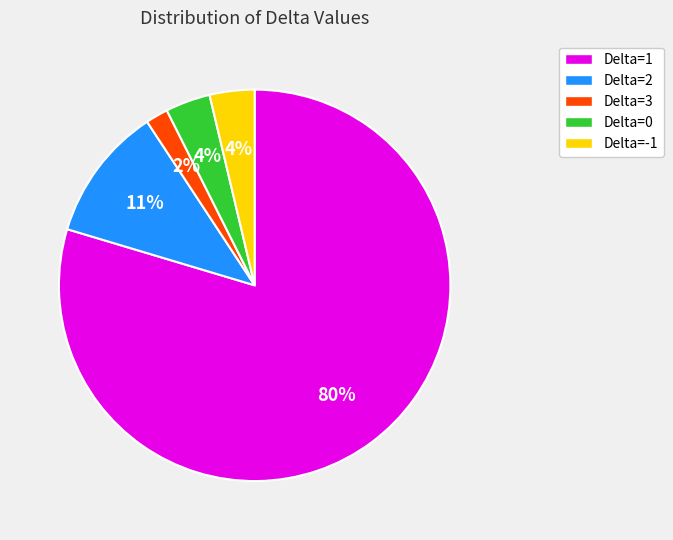

To the nearest percent, what portion does Delta=2 represent?

11%